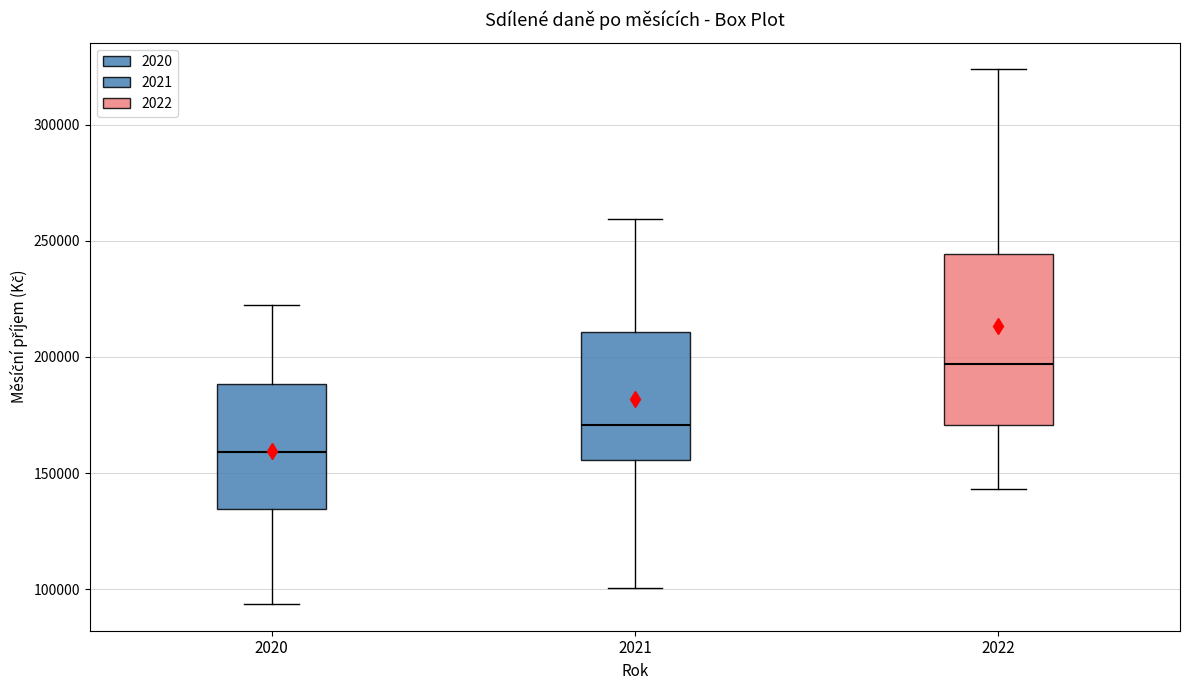

Which box has the highest median line?

2022